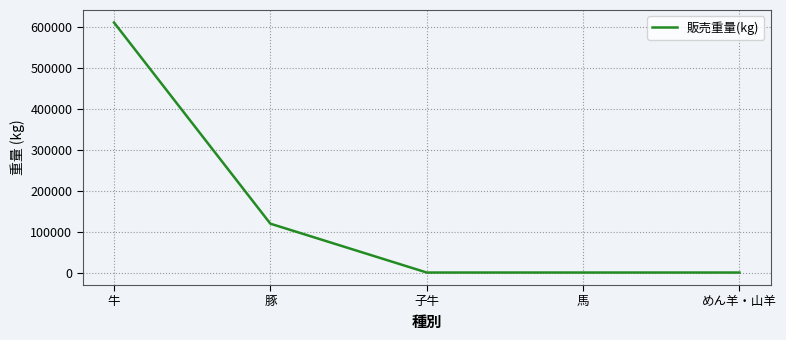

Reading left to right, what are all the values shown in this chart?

611701.9	119511.9	0.0	0.0	0.0